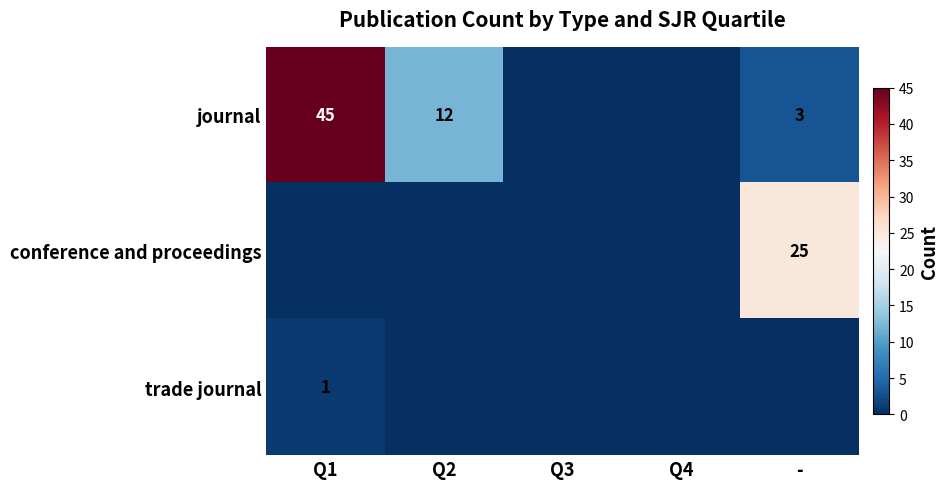

True or false: journal has a value of 45 at Q1.

True